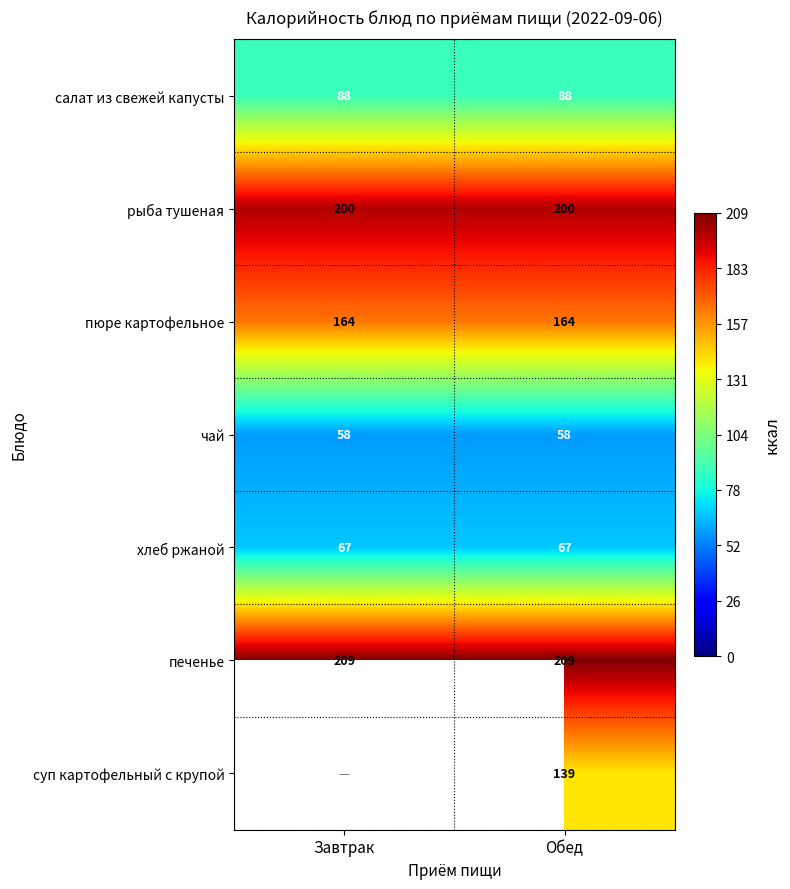

What is the difference between the highest and lowest values at Обед?

151